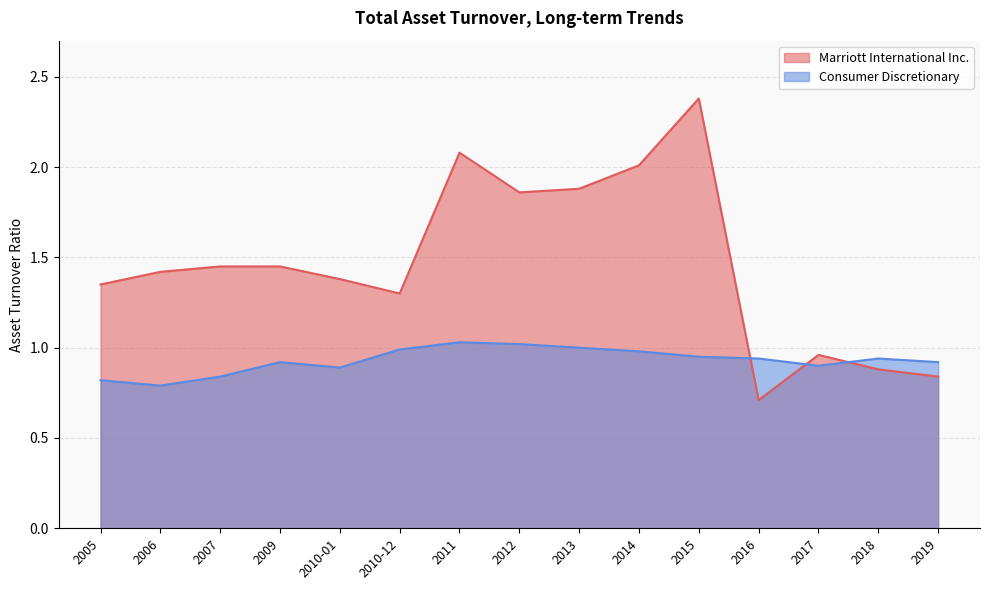

Rank the series by their maximum value, from highest to lowest.

Marriott International Inc., Consumer Discretionary